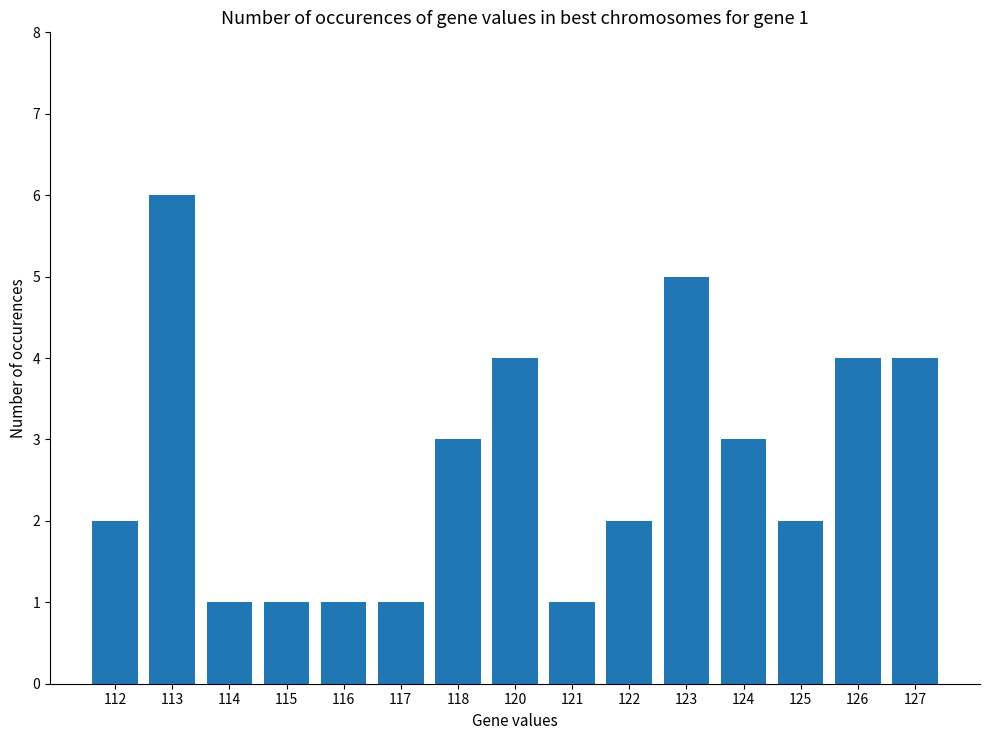

Which label corresponds to the largest value in the chart?

113